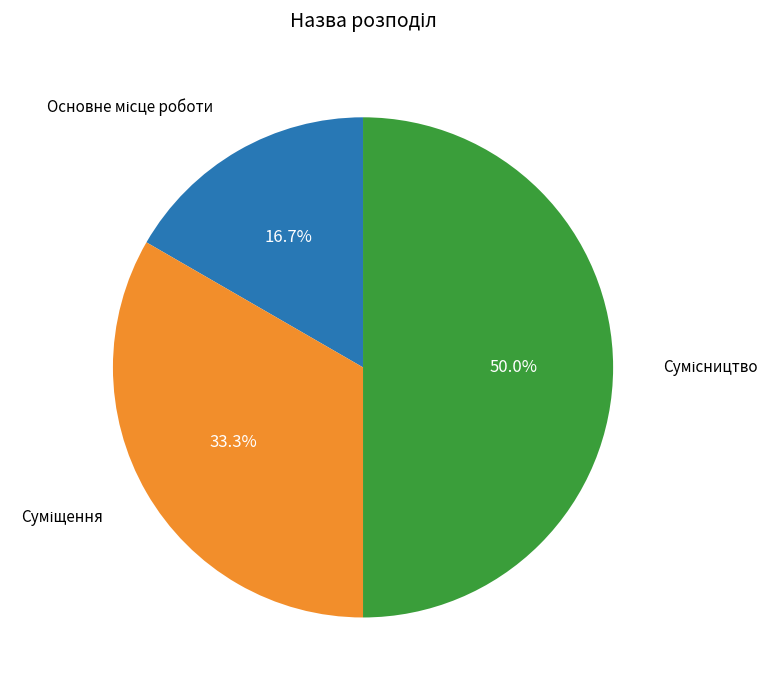

Which slice is the largest?

Сумісництво